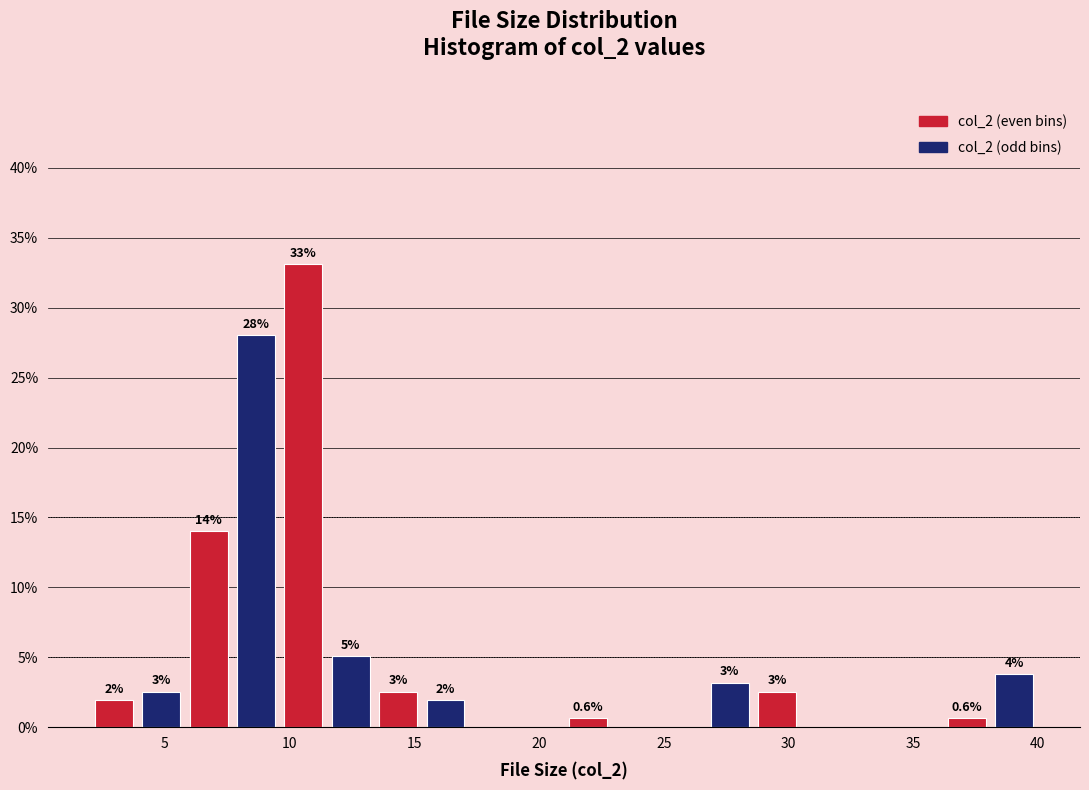

Around what value on the x-axis is the tallest bar? Give the approximate position of its centre, as read against the axis.

10.5